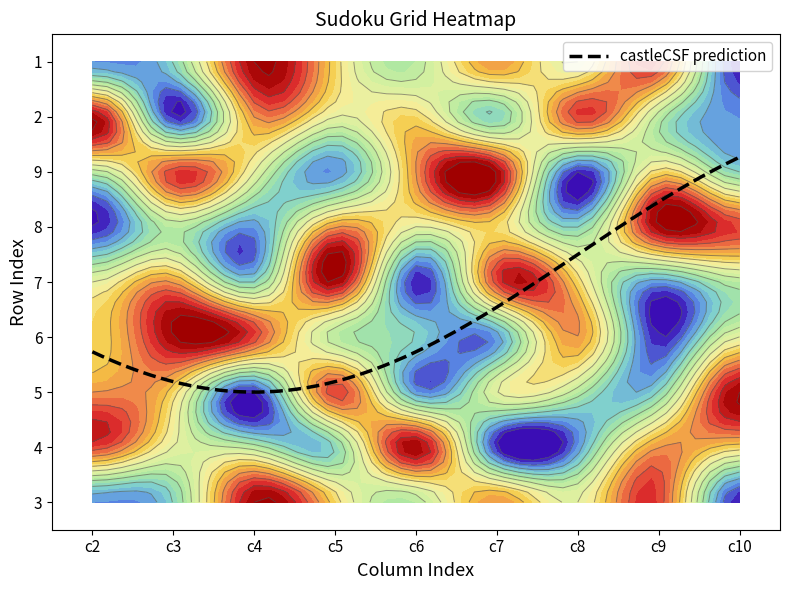

Reading left to right, extract all data points from this chart.

3: 2	3	9	6	4	7	5	8	1
4: 8	5	4	3	9	1	2	7	6
5: 7	6	1	8	2	5	4	3	9
6: 6	9	8	4	3	2	7	1	5
7: 5	7	3	9	1	8	6	2	4
8: 1	4	2	7	5	6	3	9	8
9: 4	8	5	2	7	9	1	6	3
2: 9	1	7	5	6	3	8	4	2
1: 2	3	9	6	4	7	5	8	1